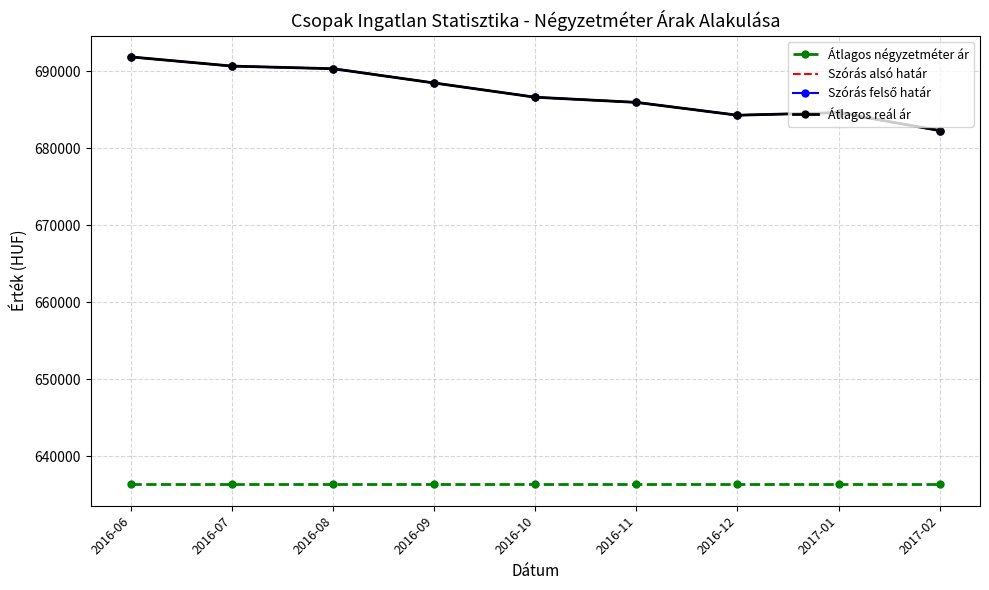

What is the difference between the maximum and minimum values in the Szórás alsó határ series?

9556